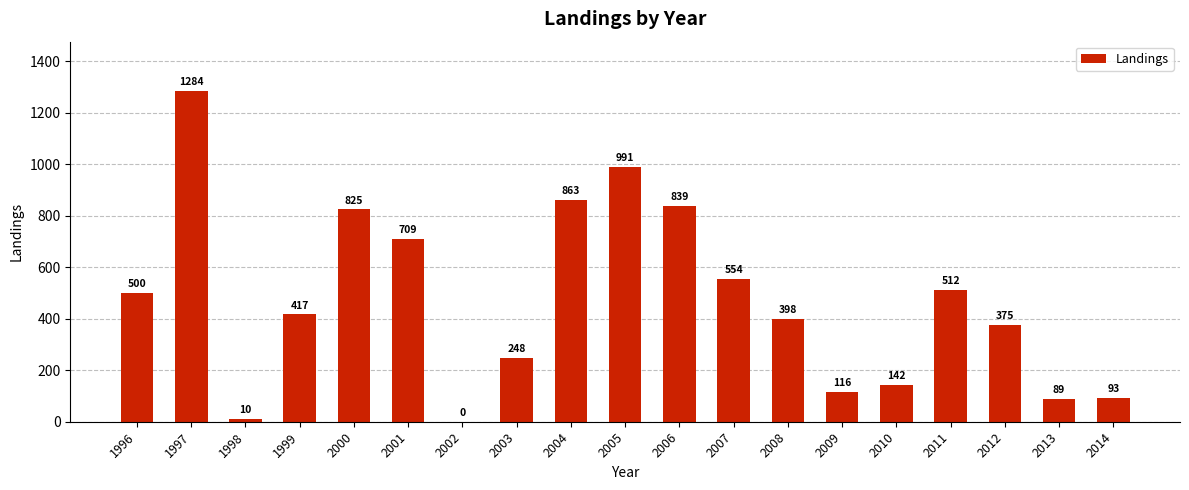

Which has a higher value, 1998 or 2000?

2000